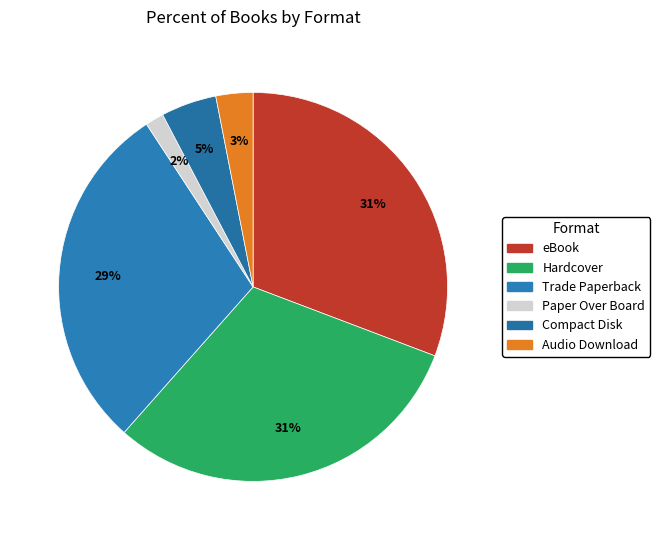

To the nearest percent, what is the difference between the Hardcover and eBook slice percentages?

0%